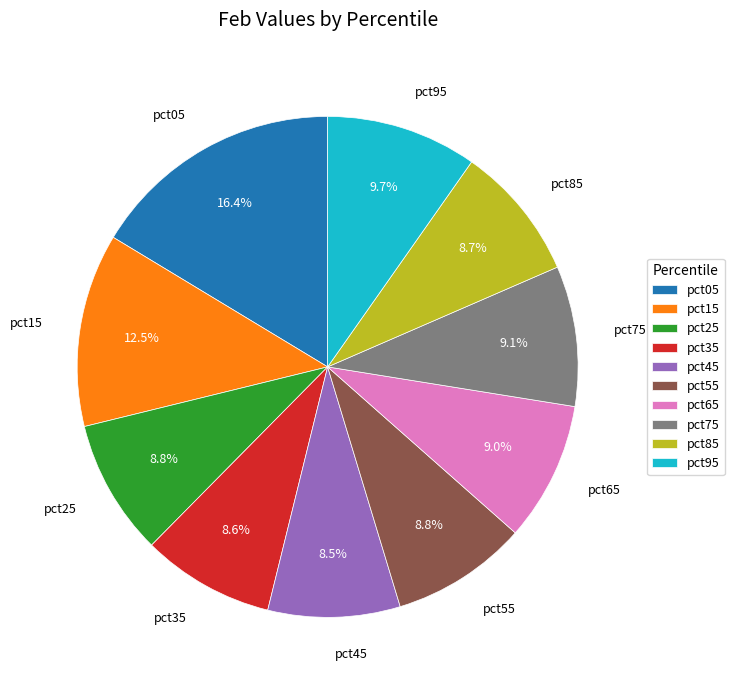

Is the sum of pct65 and pct95 greater than half?

No